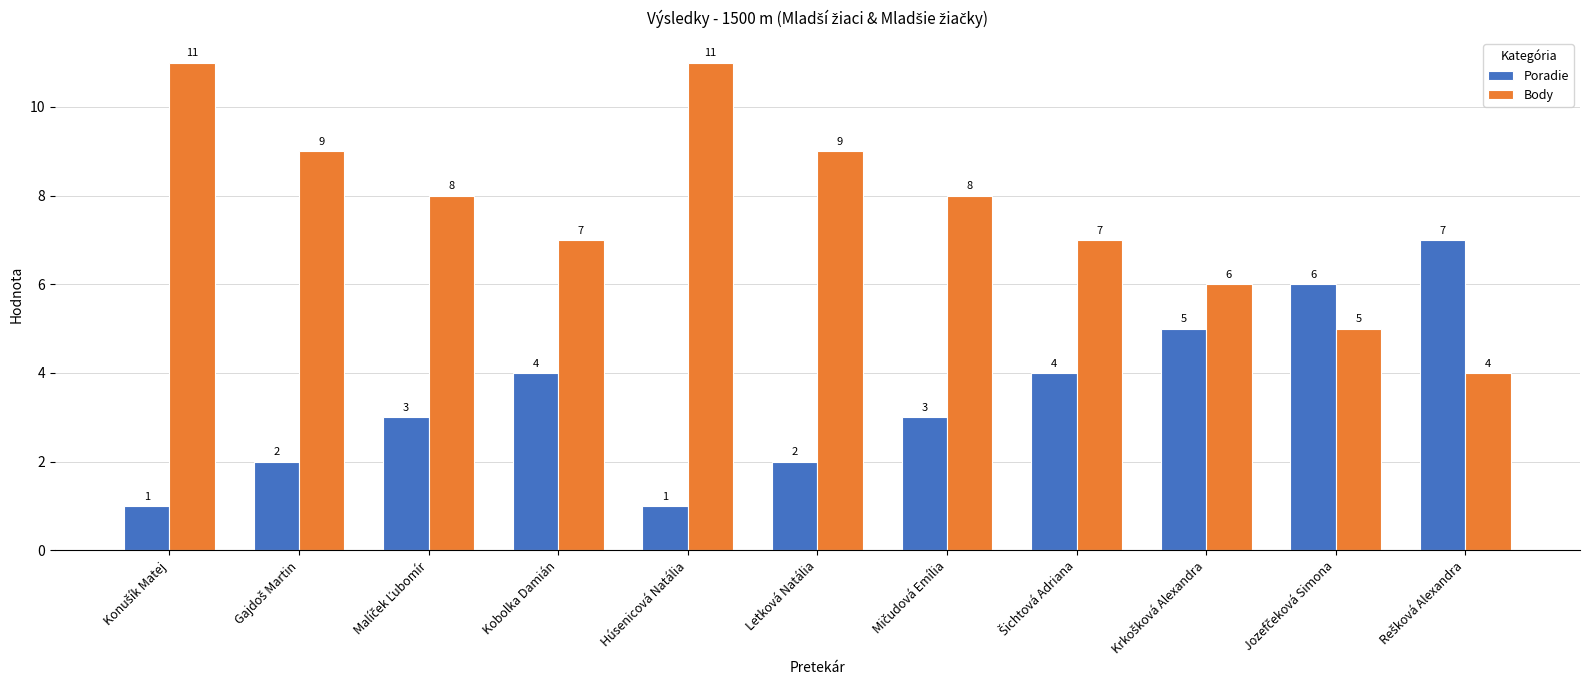

What is the difference between the second highest and second lowest values in the Body series?

6